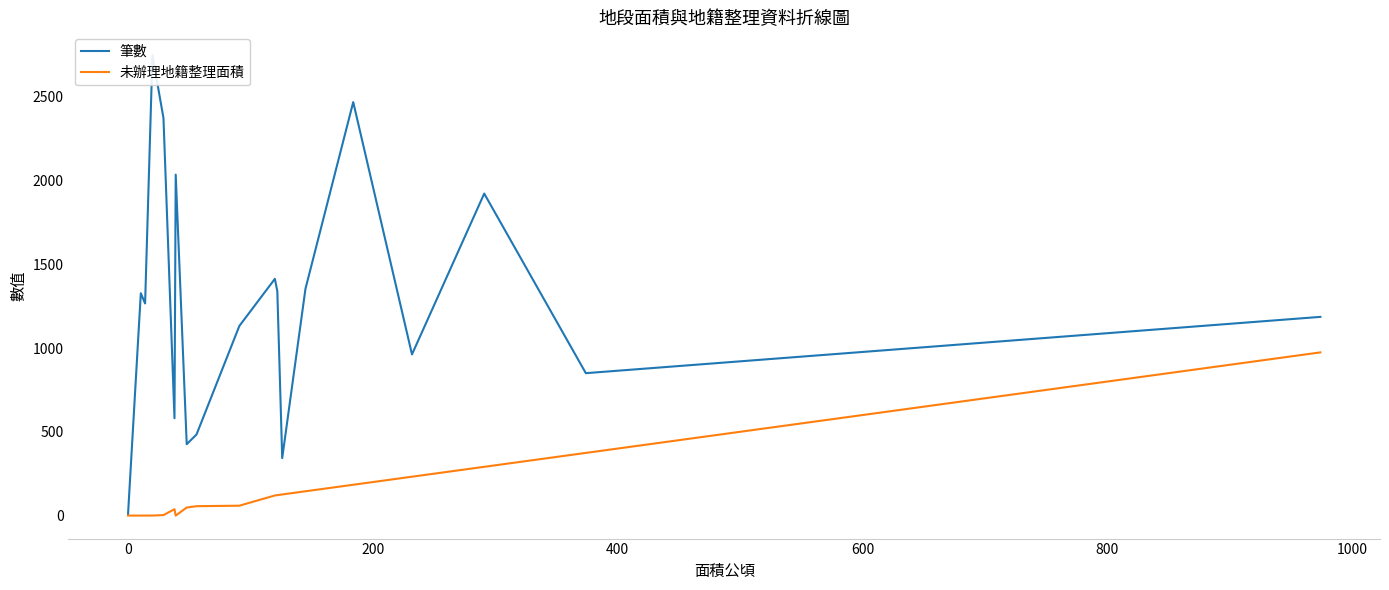

What are all the series names shown in the legend?

筆數, 未辦理地籍整理面積